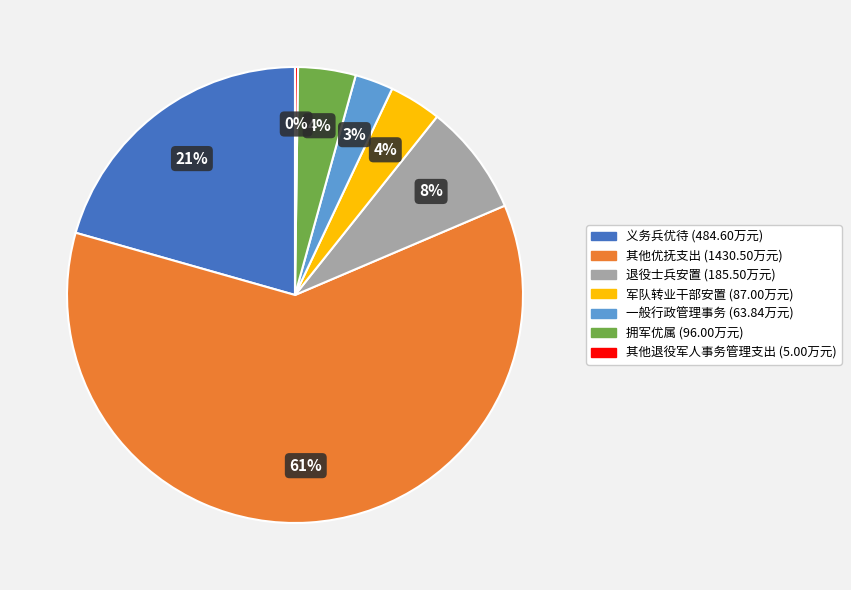

To the nearest percent, what is the combined percentage of 退役士兵安置 and 军队转业干部安置?

12%